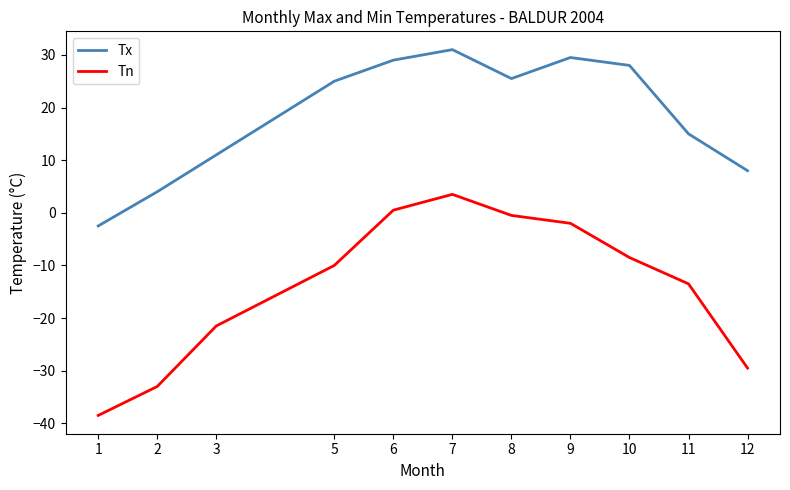

Rank the series at 2 from highest to lowest value.

Tx, Tn